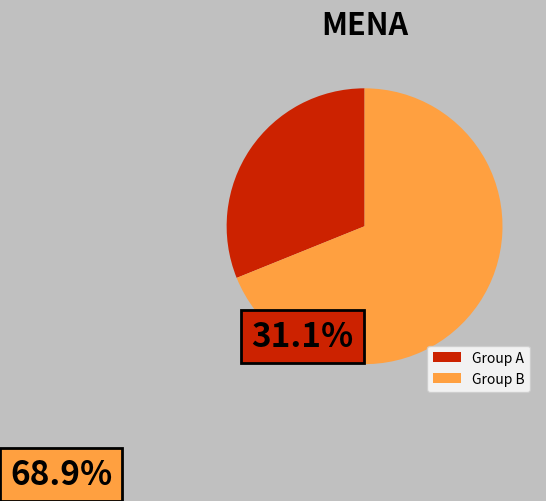

Do Group B and Group A together represent more than half of the pie?

Yes